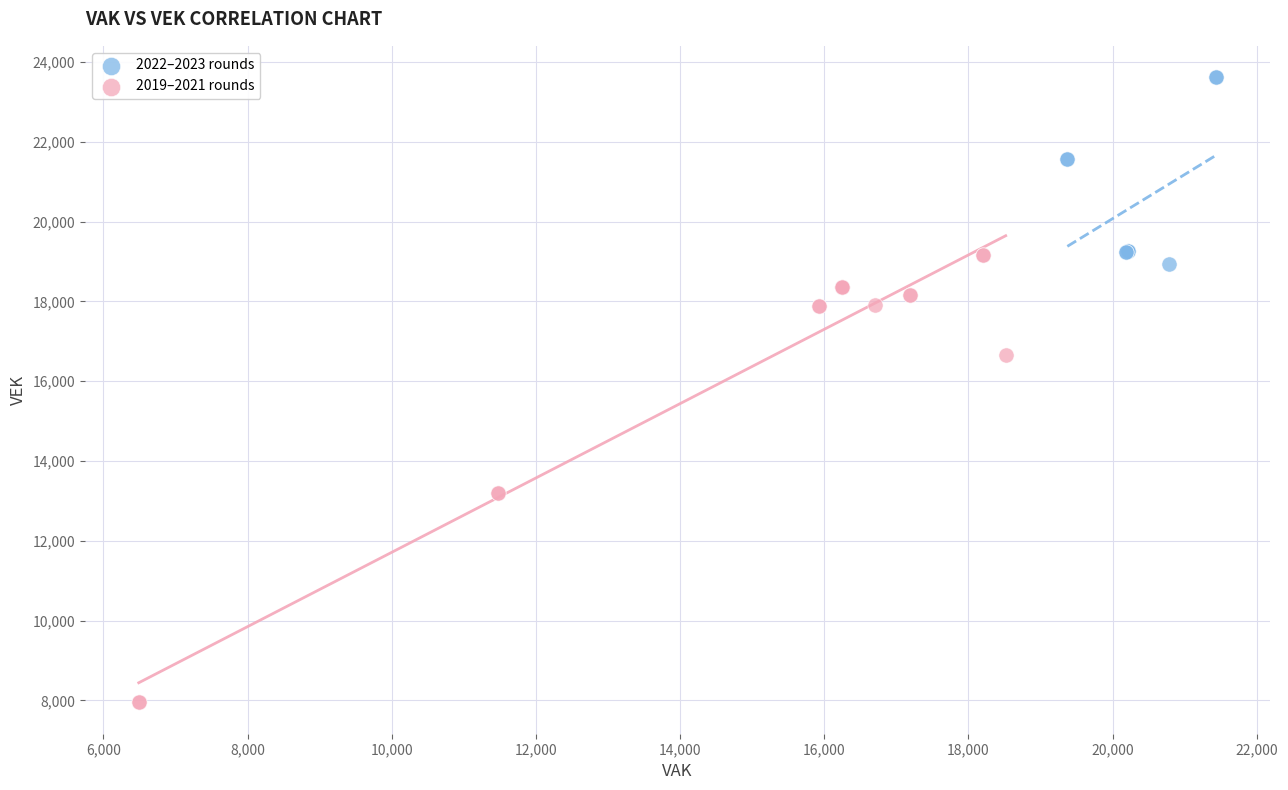

Which series reaches the minimum Y coordinate?

2019–2021 rounds